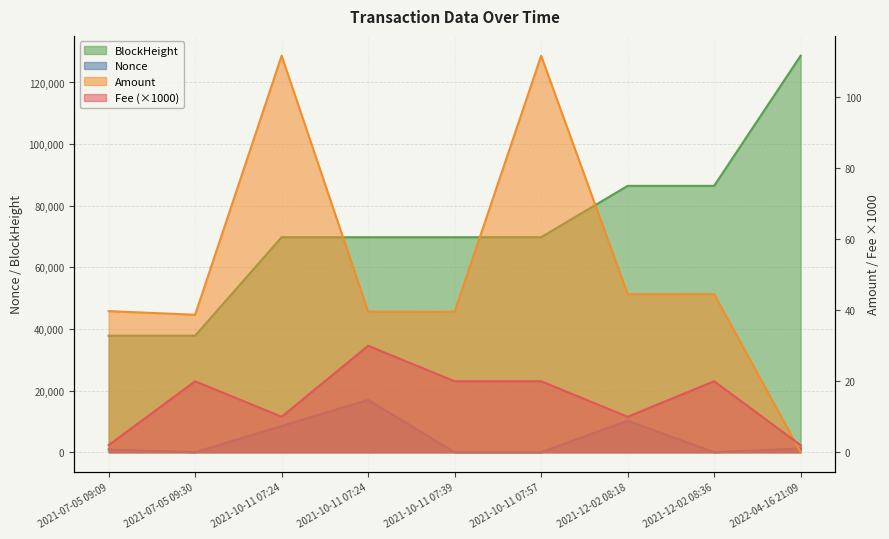

What is the total value across all series at 2022-04-16 21:09?

129934.0